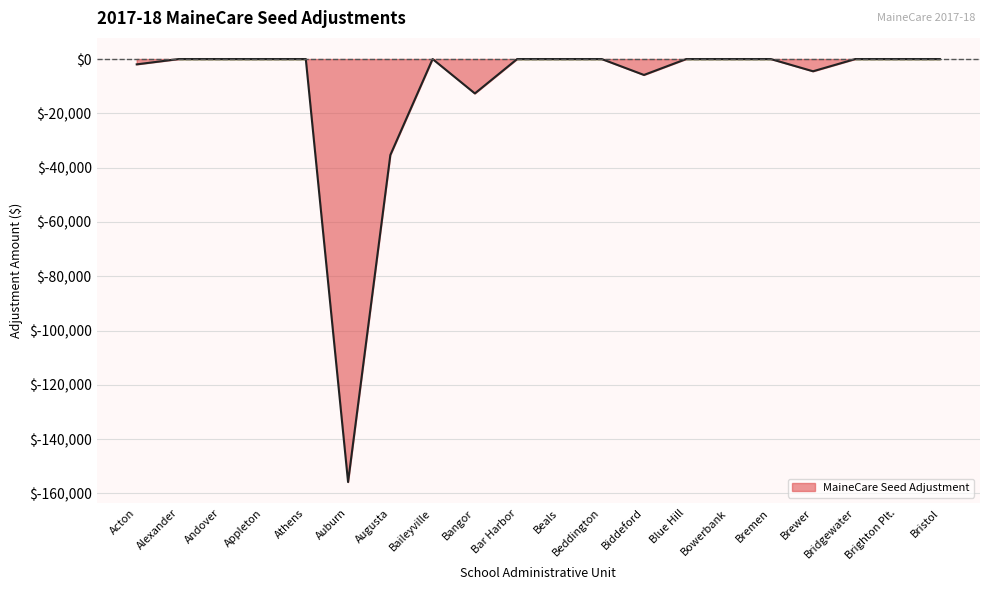

What is the smallest value displayed?

-155821.9